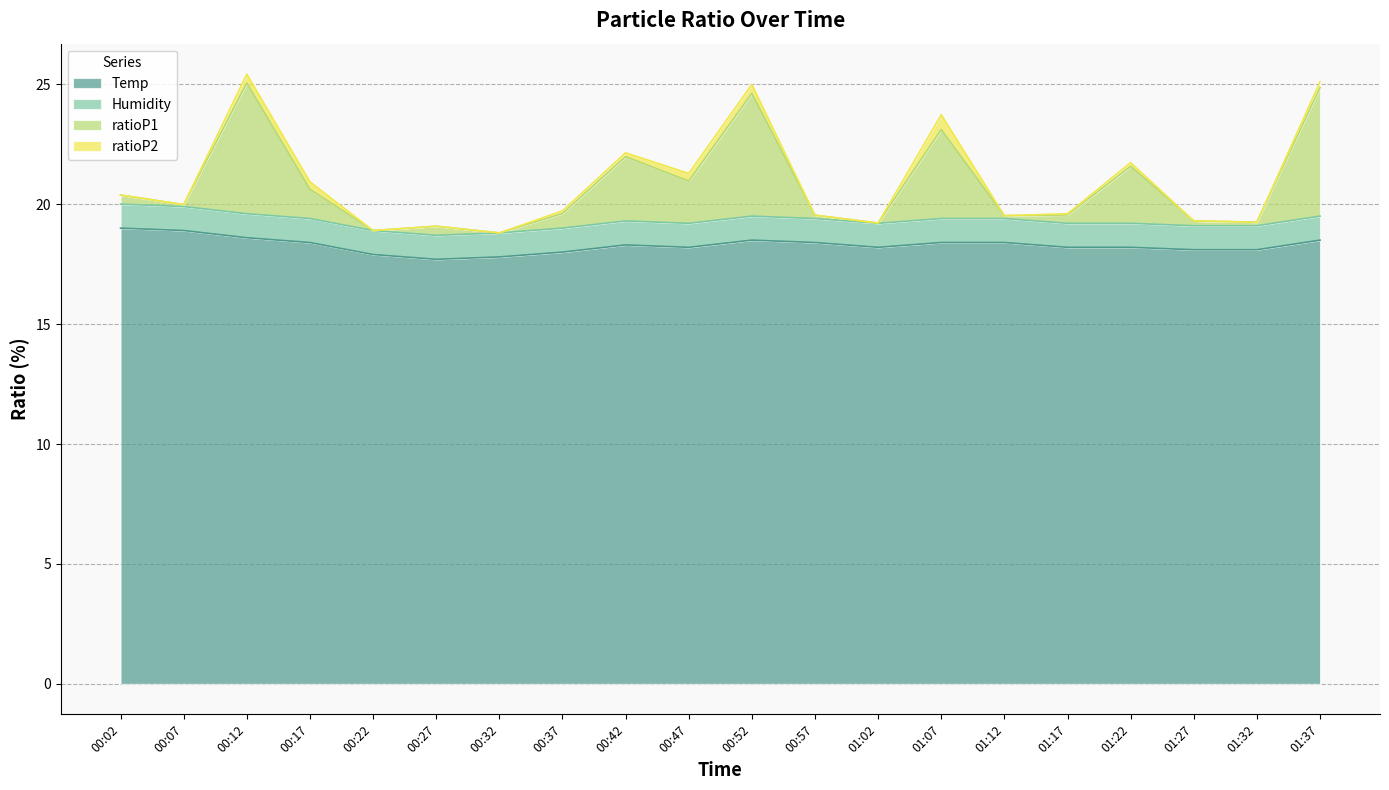

True or false: ratioP1 and Temp cross at least once.

False